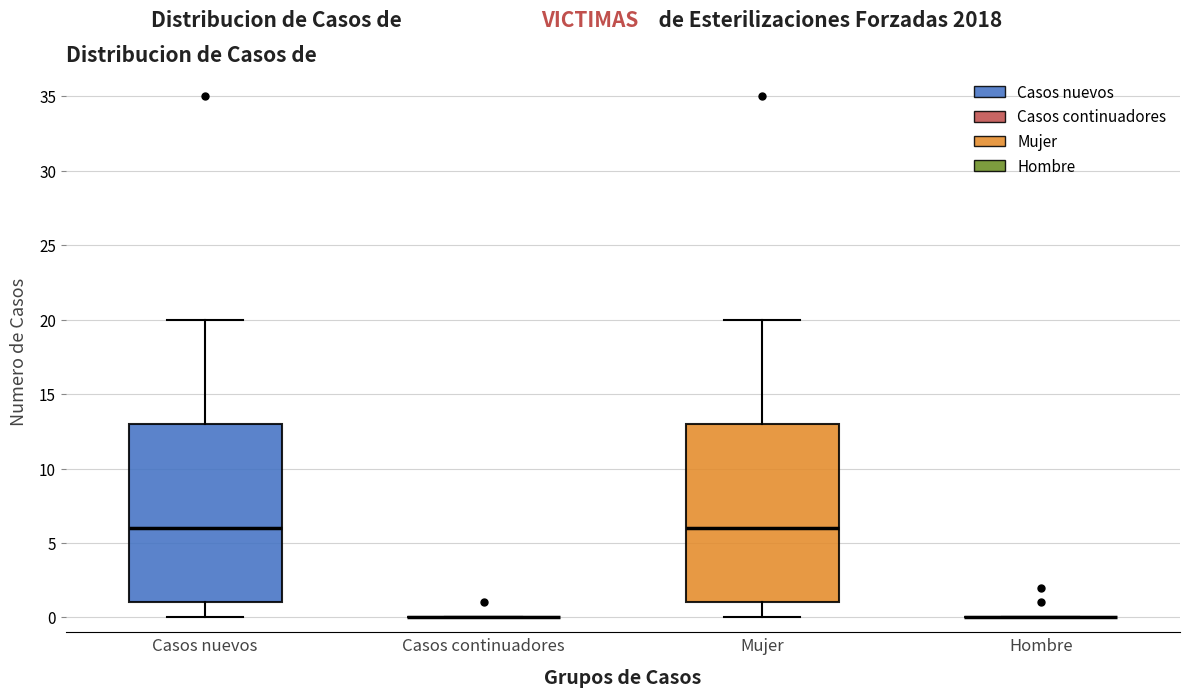

Reading left to right, read every box against the y-axis: the position of its median line, the range the box covers, and the ends of its whiskers. The values are not printed on the chart, so give them approximately, as read against the axis.

Casos nuevos: median 6, box 1 to 13, whiskers 0 to 20
Casos continuadores: box collapsed to a line at 0, whiskers 0 to 0
Mujer: median 6, box 1 to 13, whiskers 0 to 20
Hombre: box collapsed to a line at 0, whiskers 0 to 0